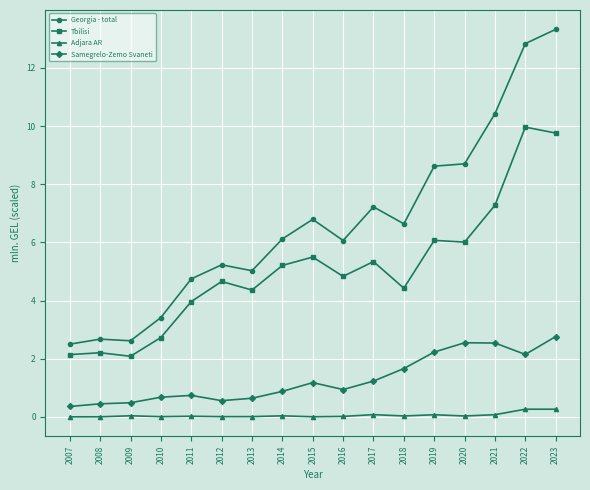

How many series are shown in this chart?

4